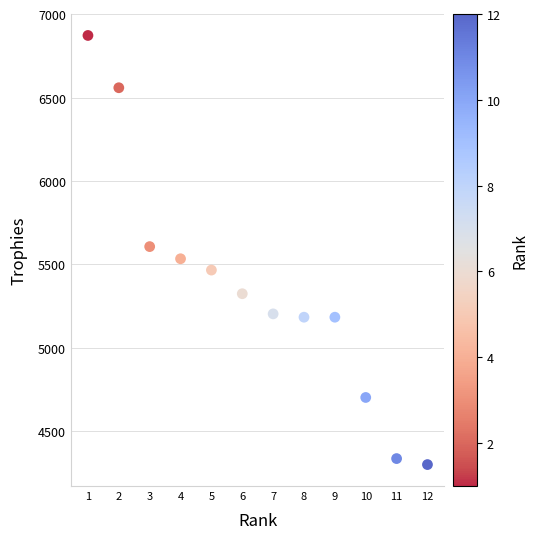

What is the range of X values (max minus min)?

11